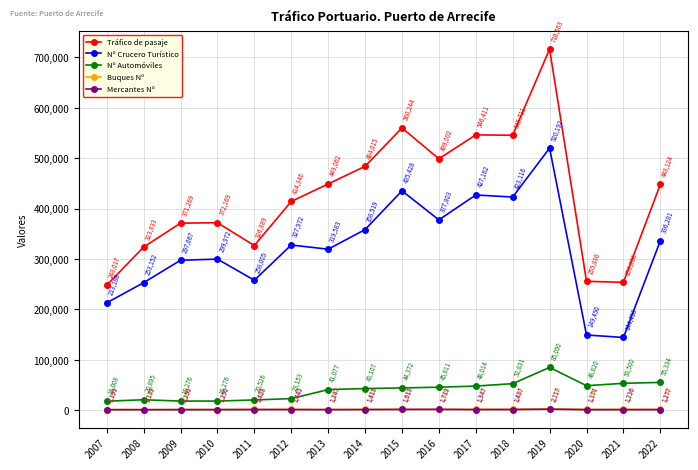

At which label does Buques Nº first exceed 1726?

2015